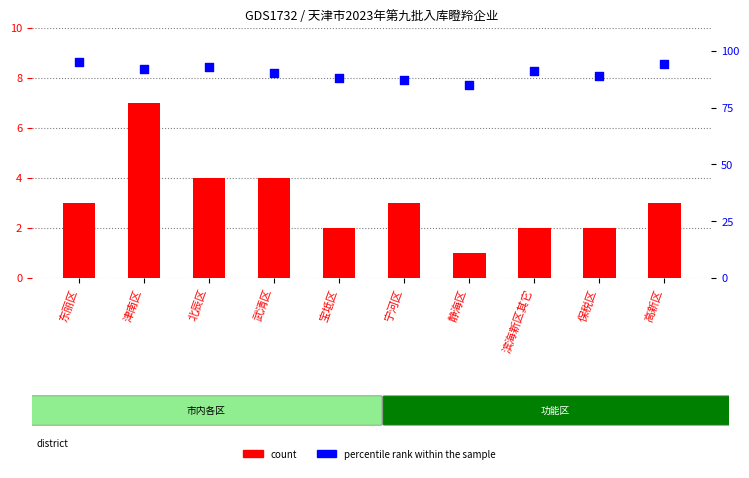

At how many categories does at least one series exceed 16?

10